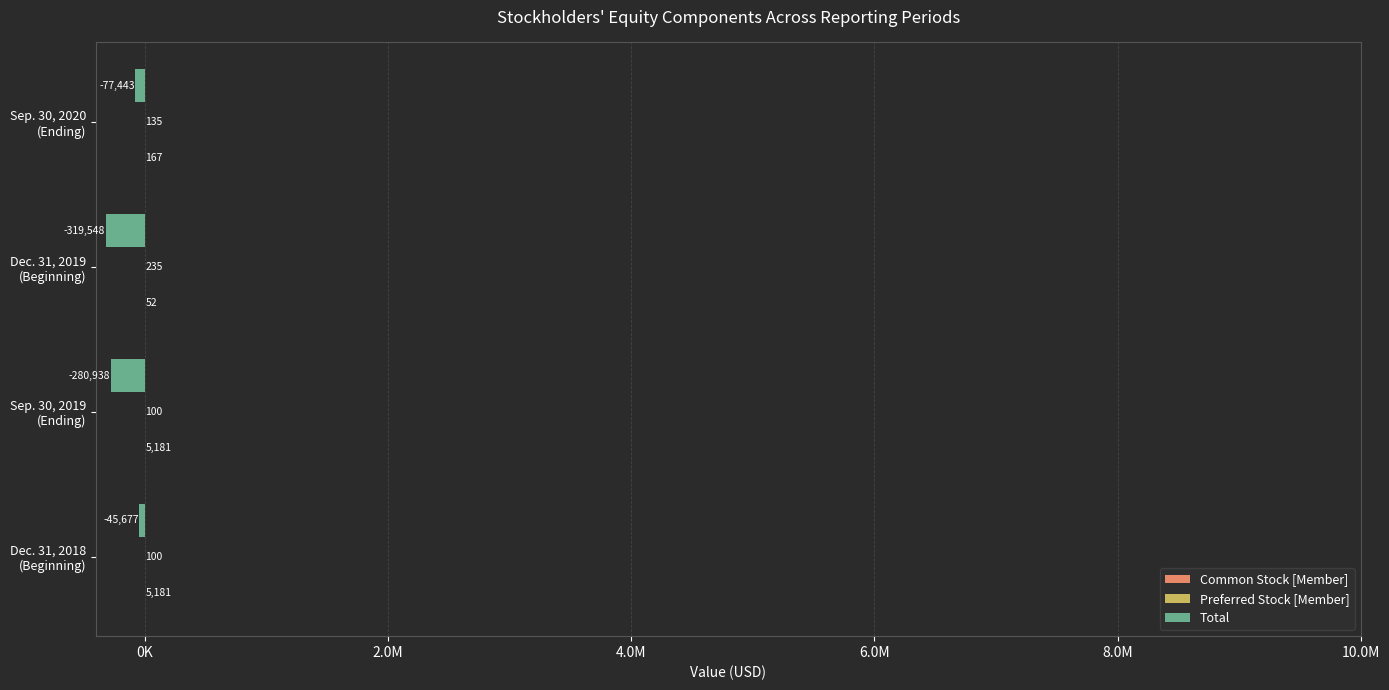

At which category is the sum across all series the highest?

Dec. 31, 2018
(Beginning)